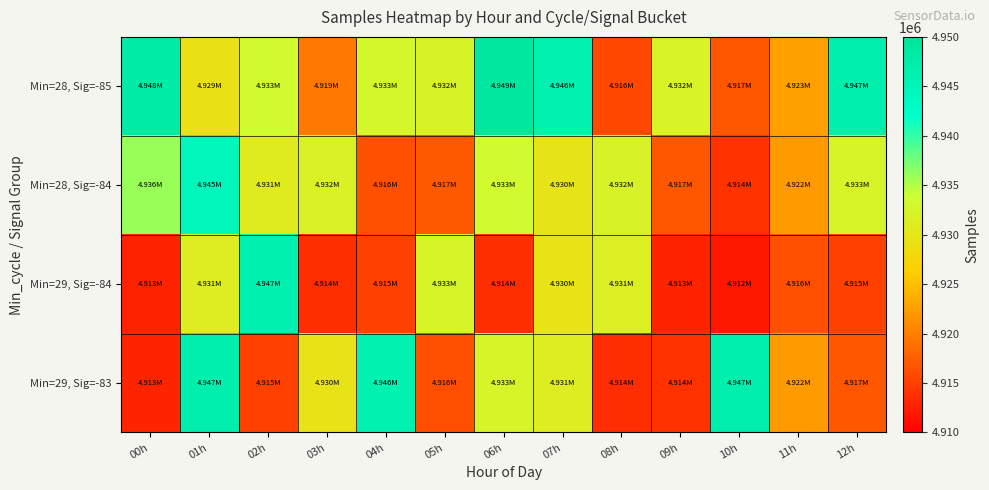

Which label corresponds to the largest value in the chart?

06h